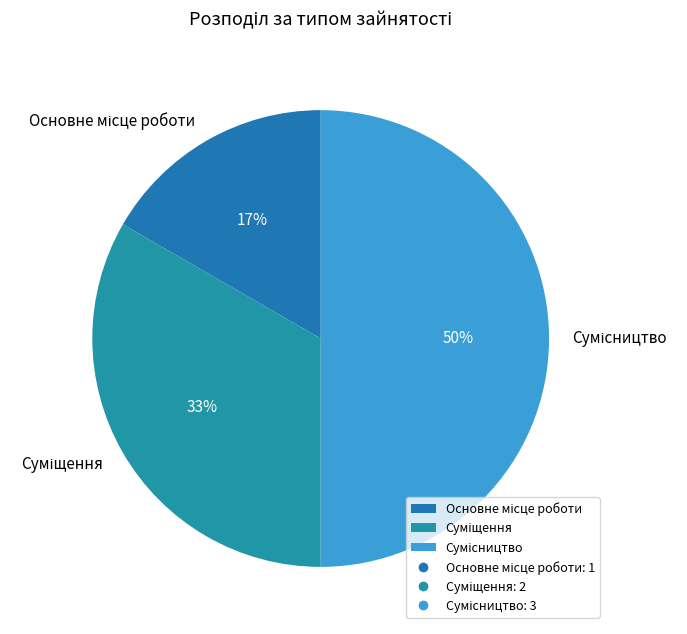

To the nearest percent, what is the difference between the largest and smallest slice percentages?

33%